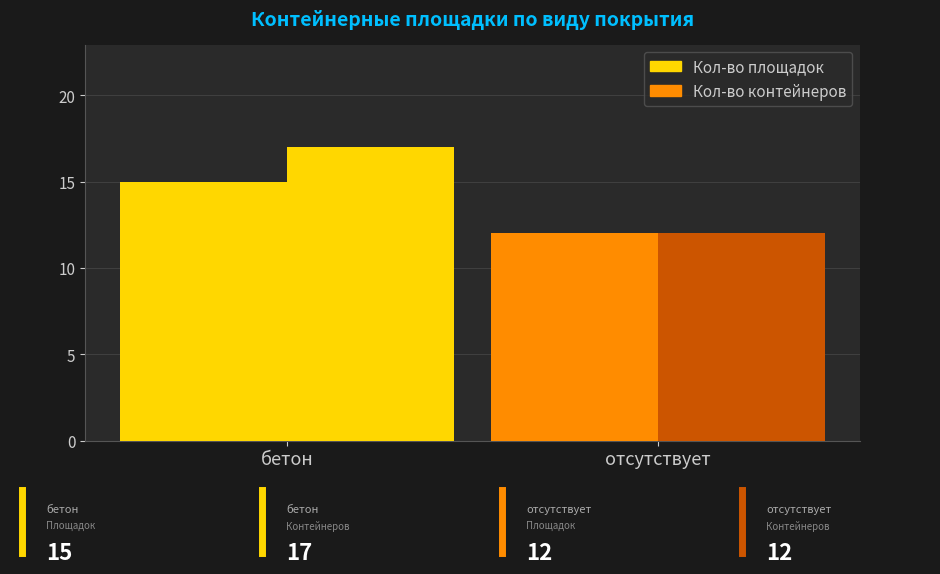

Count the number of data series in this chart.

2